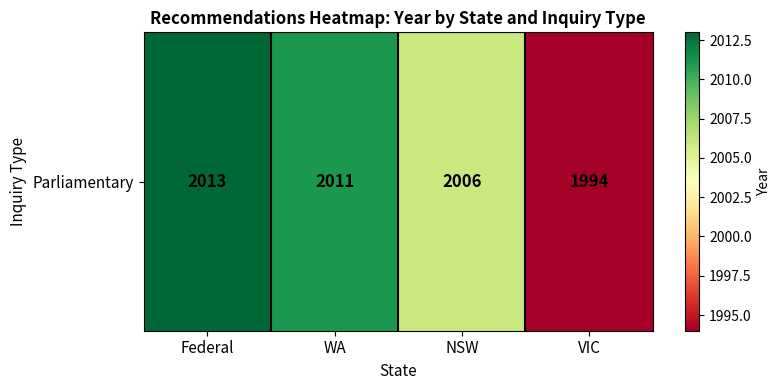

What is the change in value from Federal to NSW?

-7